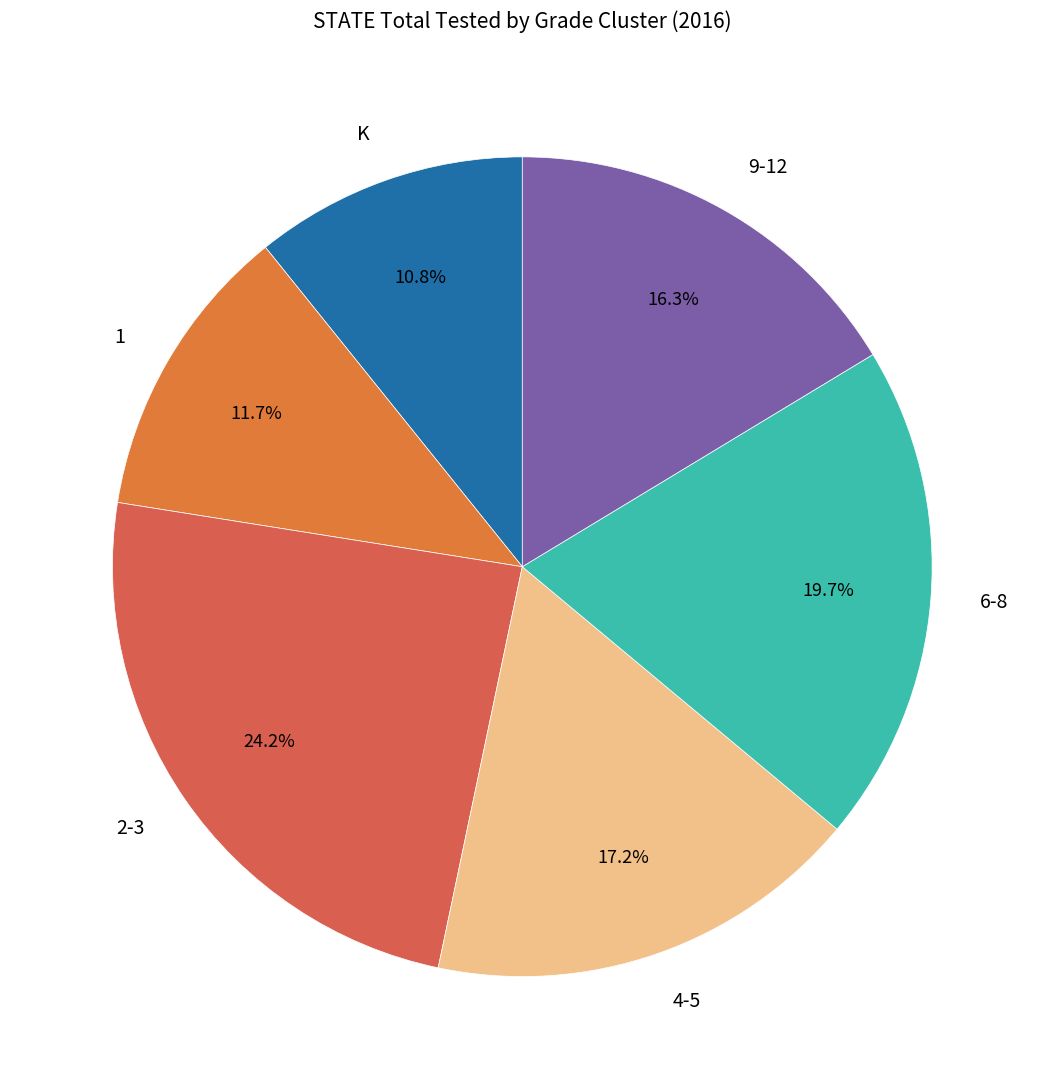

Between 9-12 and 4-5, which is larger?

4-5